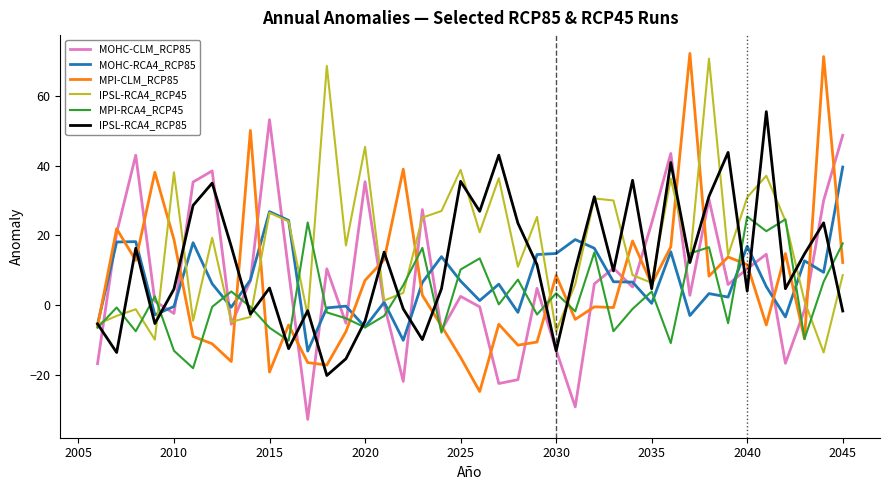

Which series has the largest range (max minus min)?

MPI-CLM_RCP85